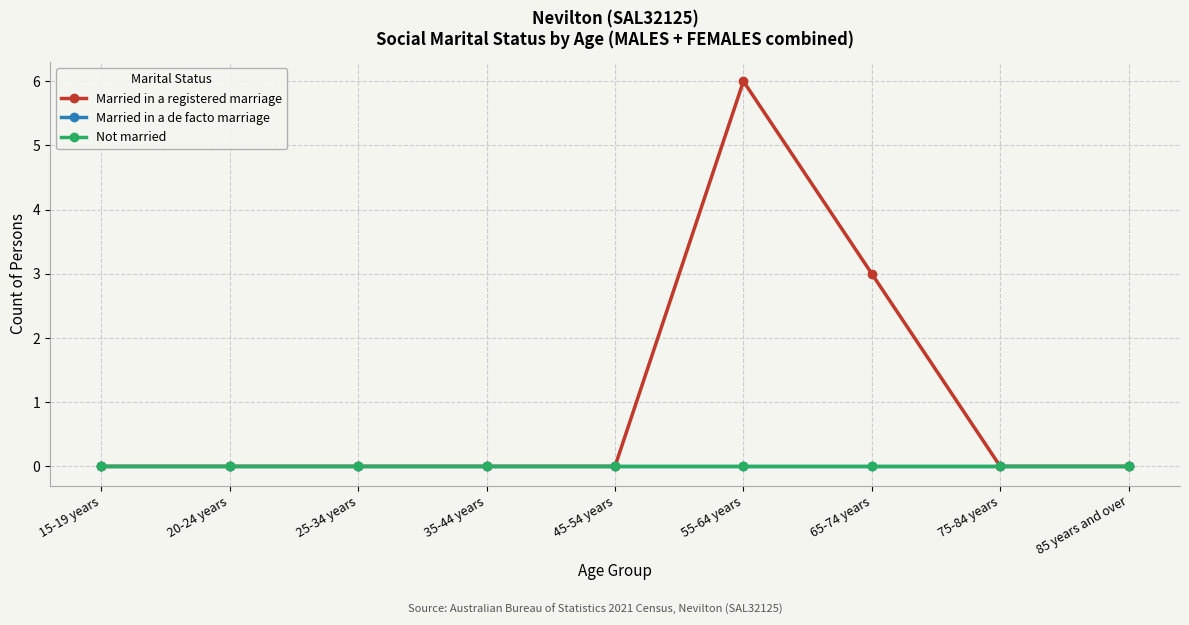

True or false: Married in a registered marriage and Not married cross at least once.

False